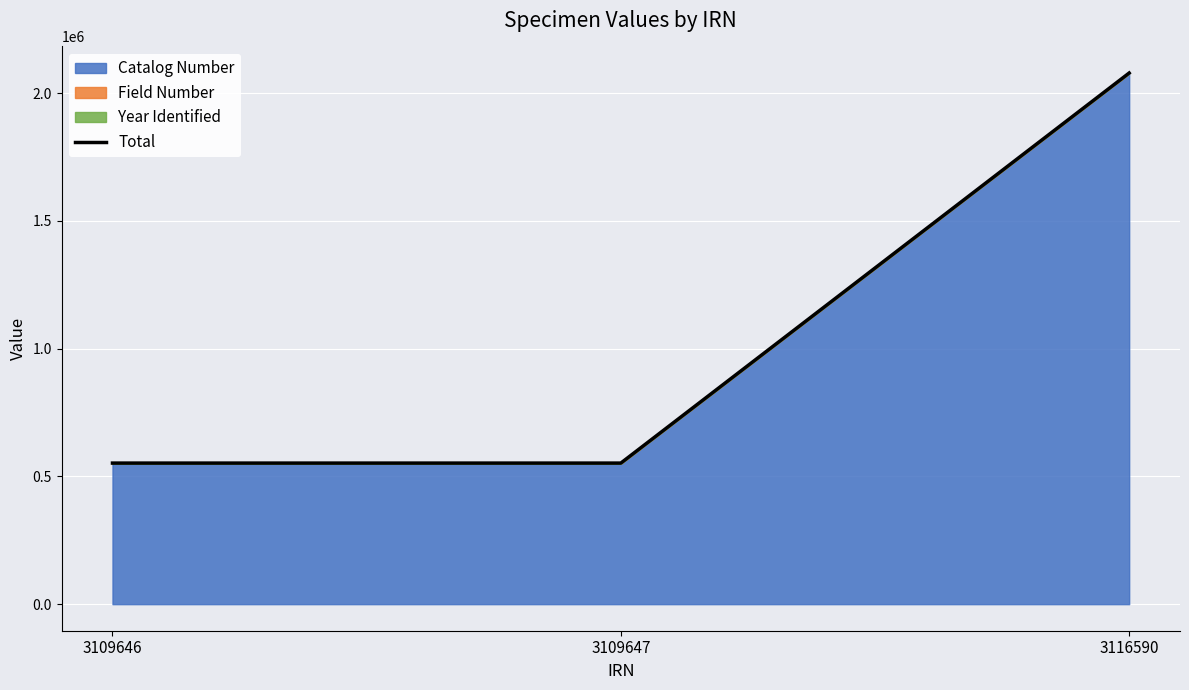

Between 3109647 and 3109646, which is larger?

3109647